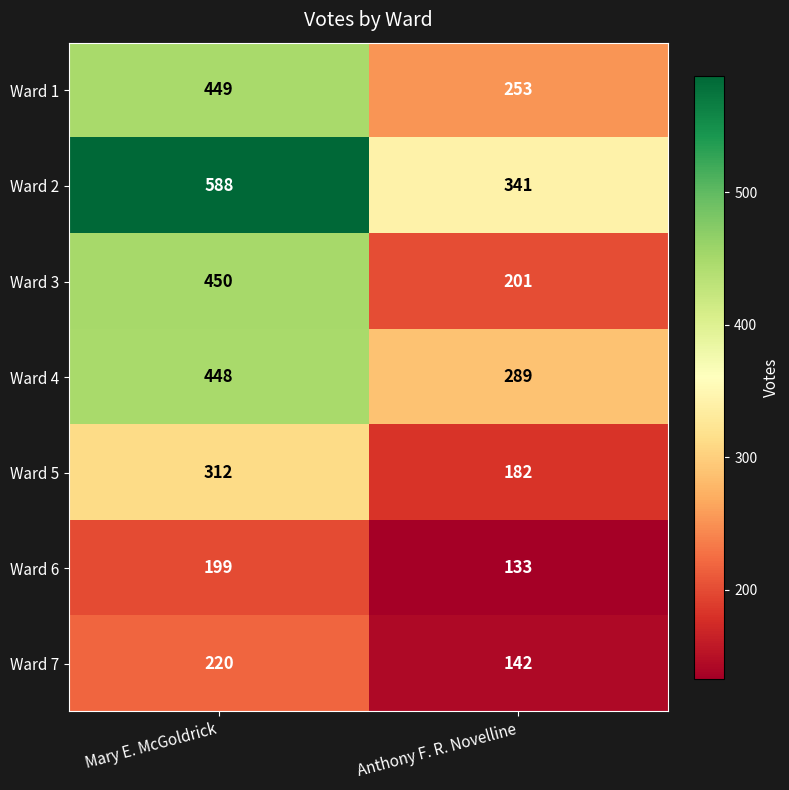

At which category does the chart reach its minimum across all series?

Anthony F. R. Novelline